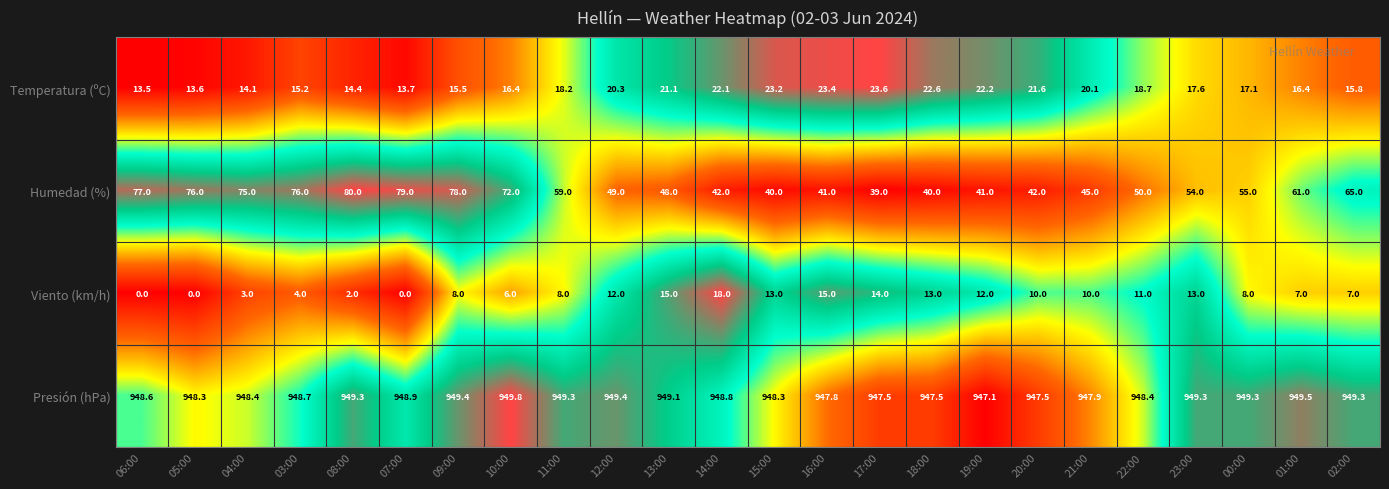

Is it true that Presión (hPa) equals 557.9 at 06:00?

False